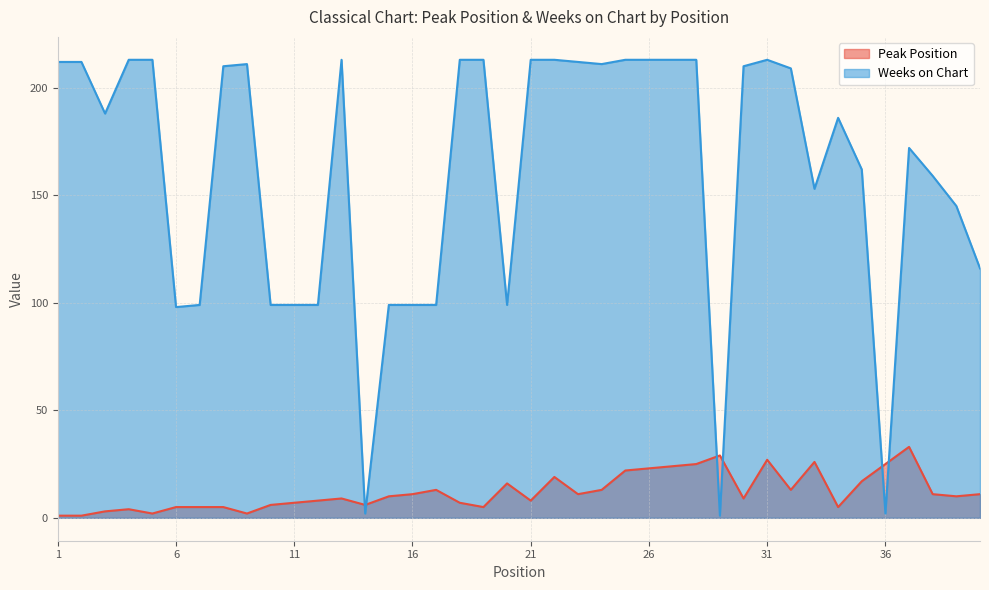

Which category has the lowest value across all series?

1